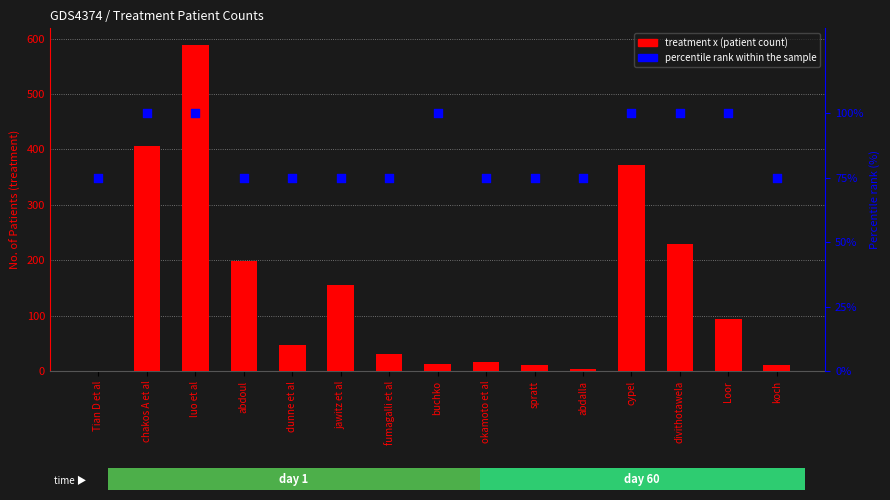

At how many categories does at least one series exceed 258?

3